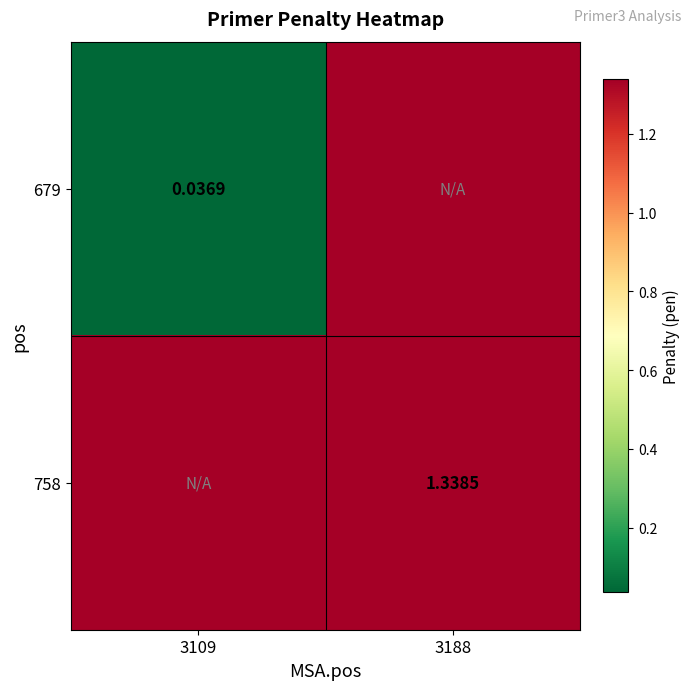

What is the greatest value displayed?

1.3